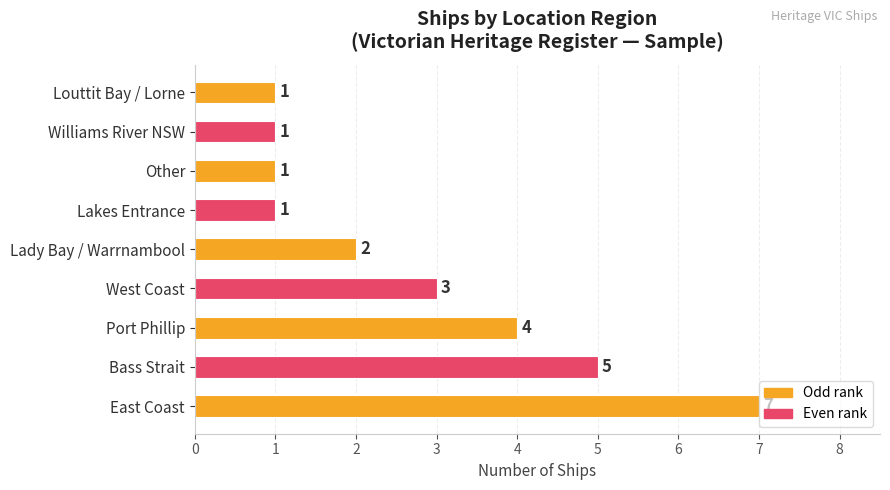

What is the difference between the second highest and second lowest values?

4